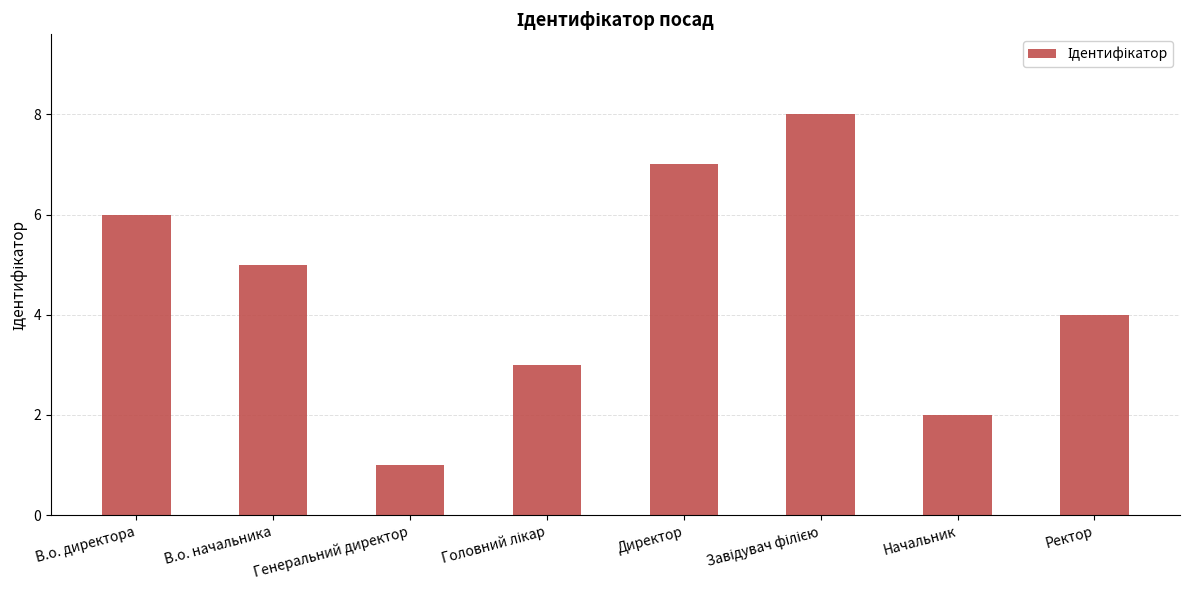

Reading left to right, extract all data points from this chart.

6	5	1	3	7	8	2	4